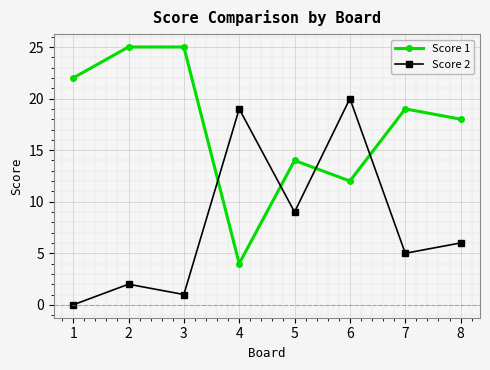

What is the difference between the Score 1 values at 8 and 4?

14